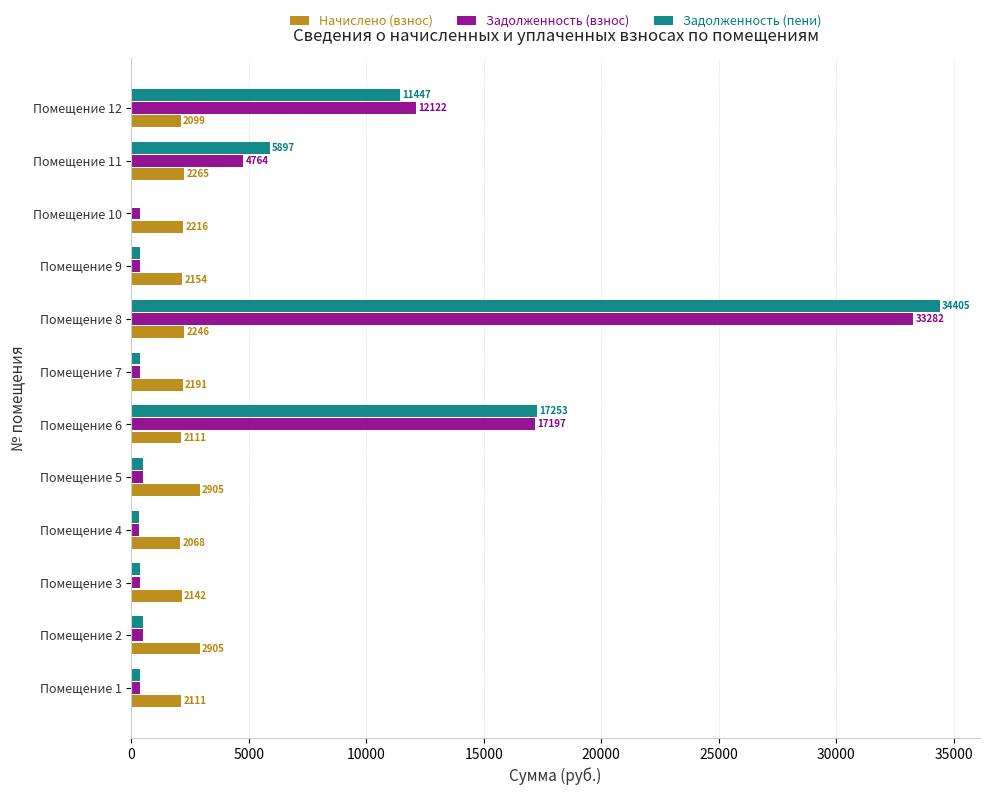

How many series are shown in this chart?

3